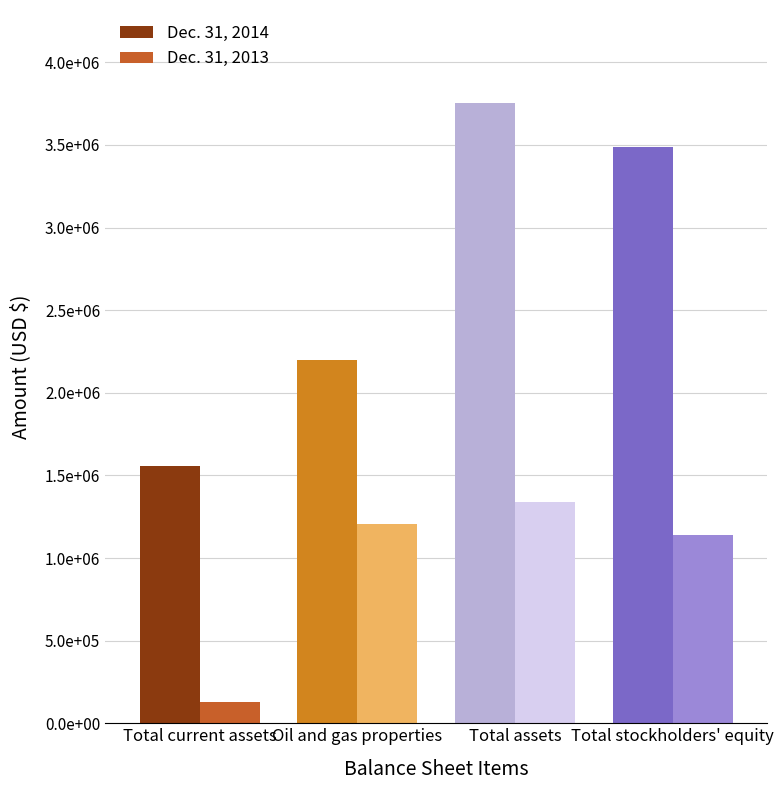

Between Total current assets and Oil and gas properties, which series saw the biggest shift?

Dec. 31, 2013